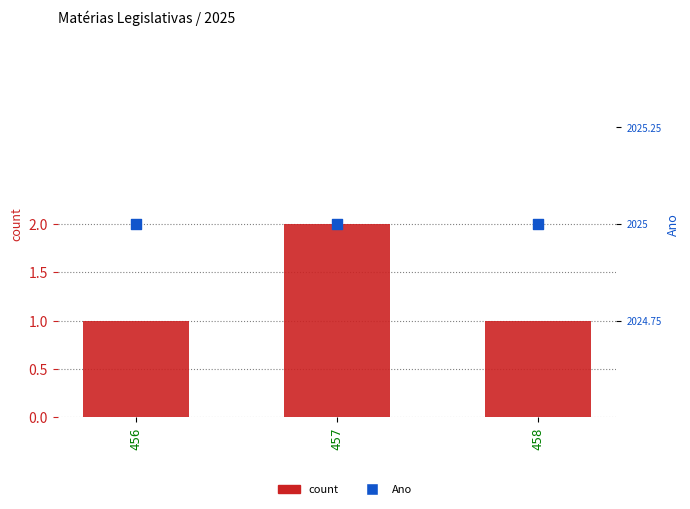

What is the total value across all series at 457?

2027